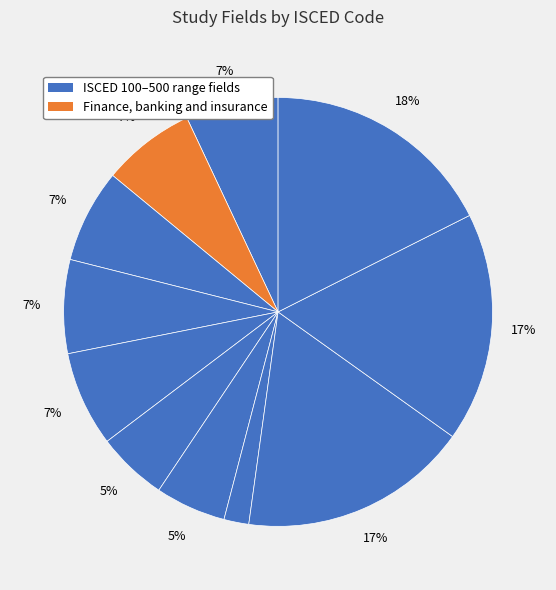

Is there a majority slice in this chart?

No